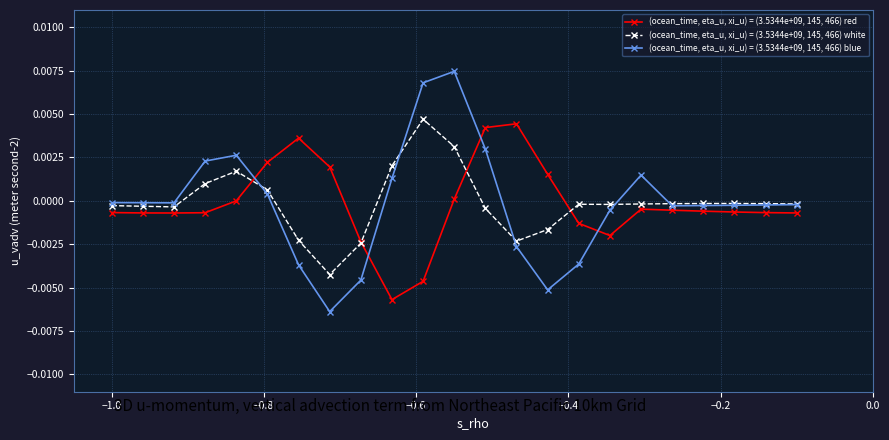

Which series has the widest spread of values?

(ocean_time, eta_u, xi_u) = (3.5344e+09, 145, 466) blue